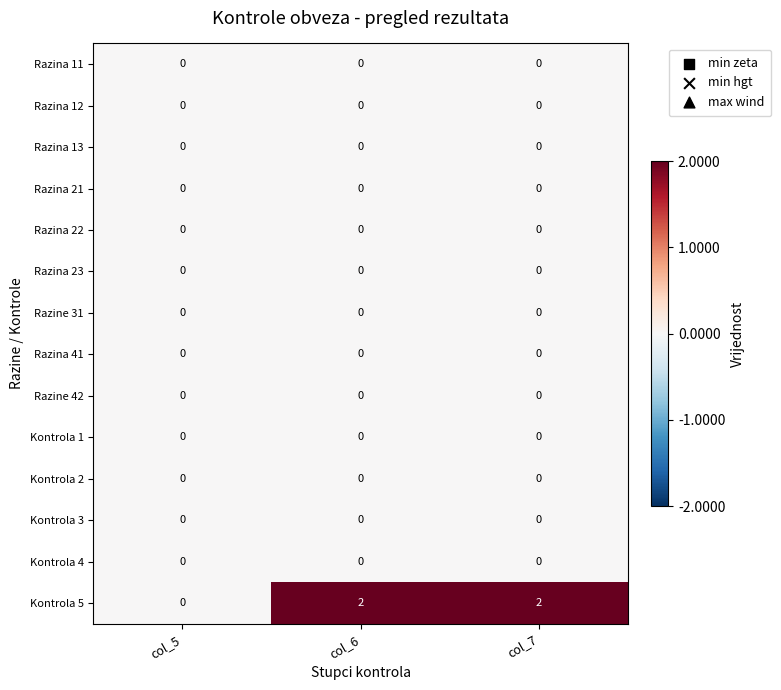

The value of Kontrola 2 at col_7 is 0. True or false?

True